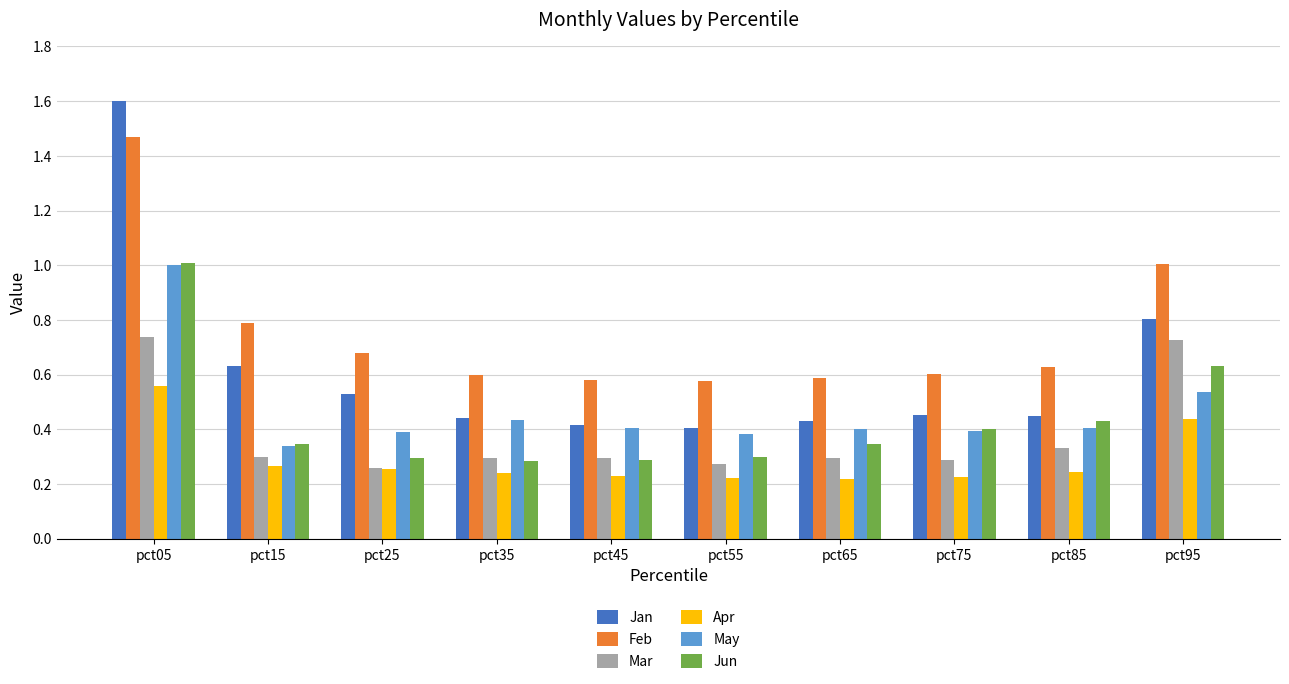

At how many categories does at least one series exceed 0?

10